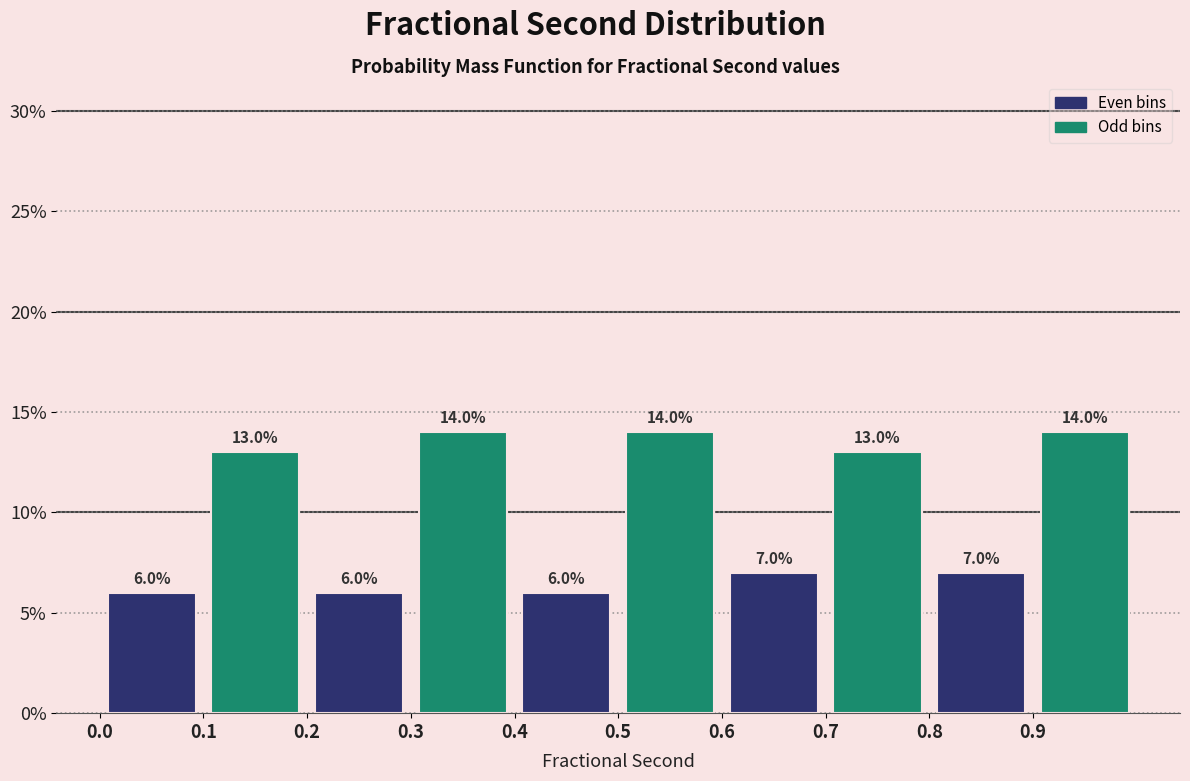

How tall is the bar that spans 0.1 to 0.2 on the x-axis?

13.0